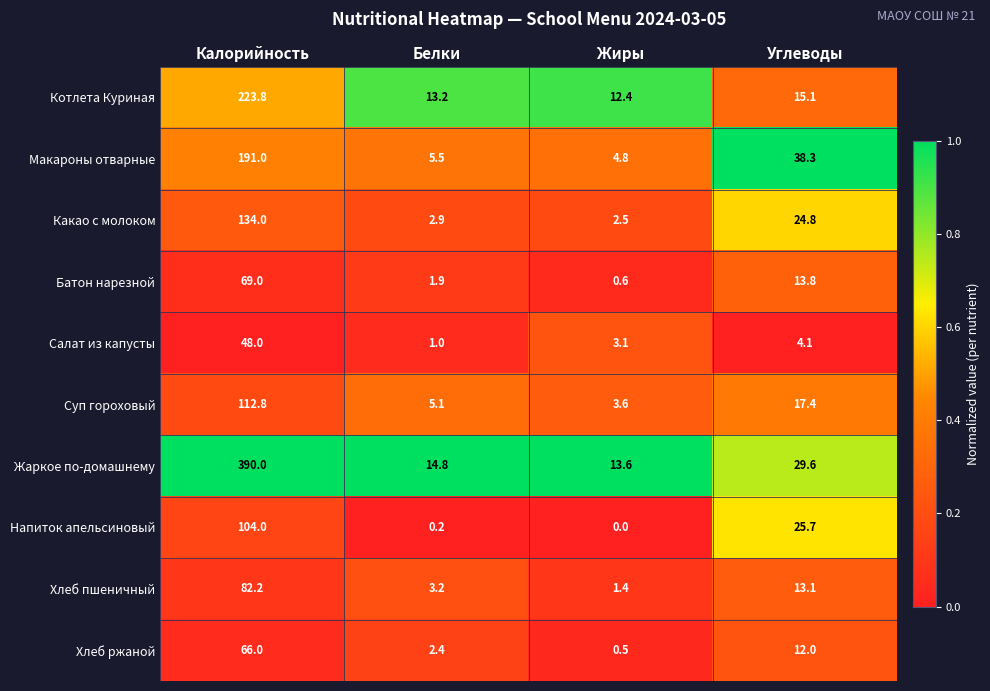

Which series has the largest total across all categories?

Жаркое по-домашнему